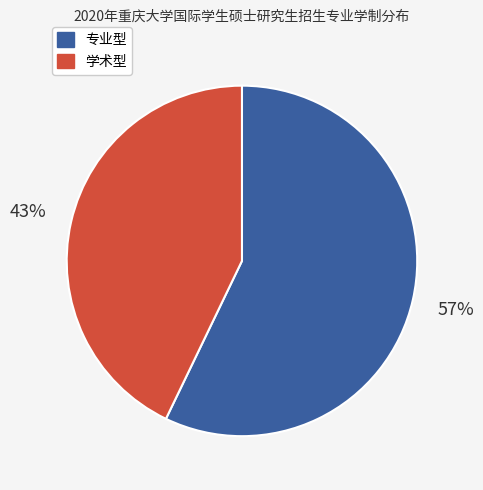

To the nearest percent, what is the average slice percentage?

50%